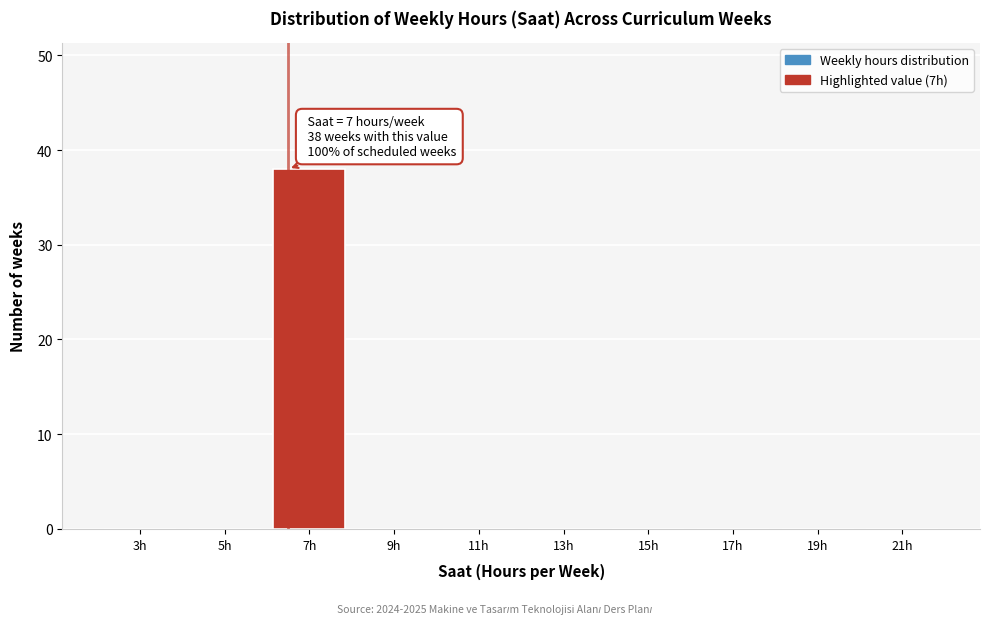

Reading left to right, transcribe all the data shown in this chart.

3h=0	5h=0	7h=38	9h=0	11h=0	13h=0	15h=0	17h=0	19h=0	21h=0